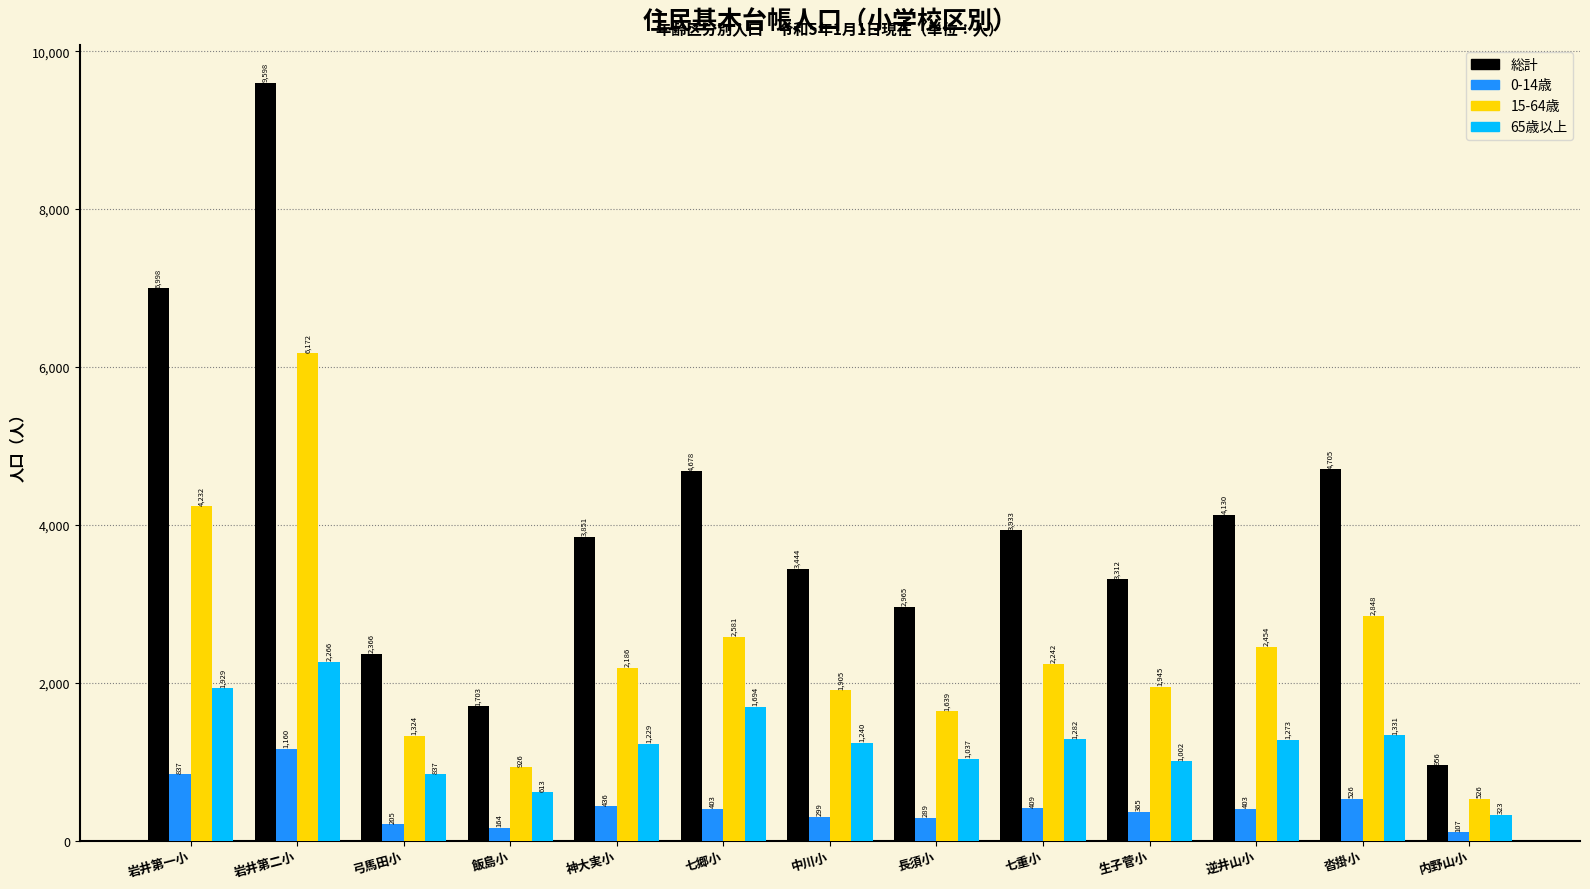

Which series has the widest spread of values?

総計